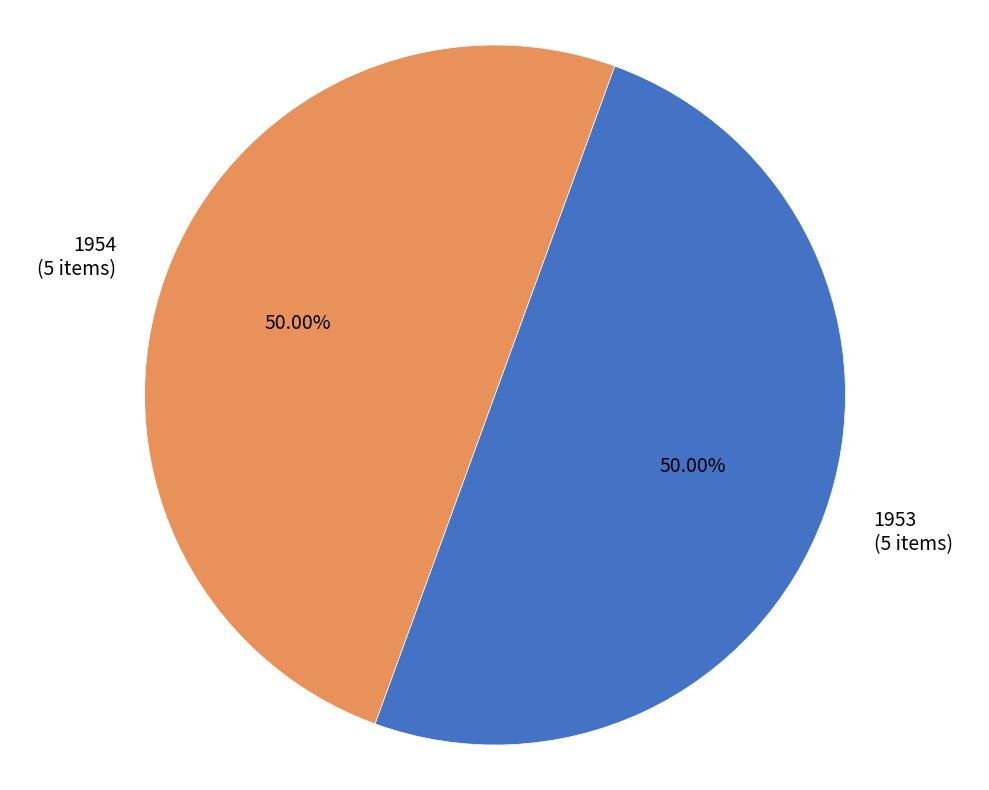

How many segments does this pie chart have?

2